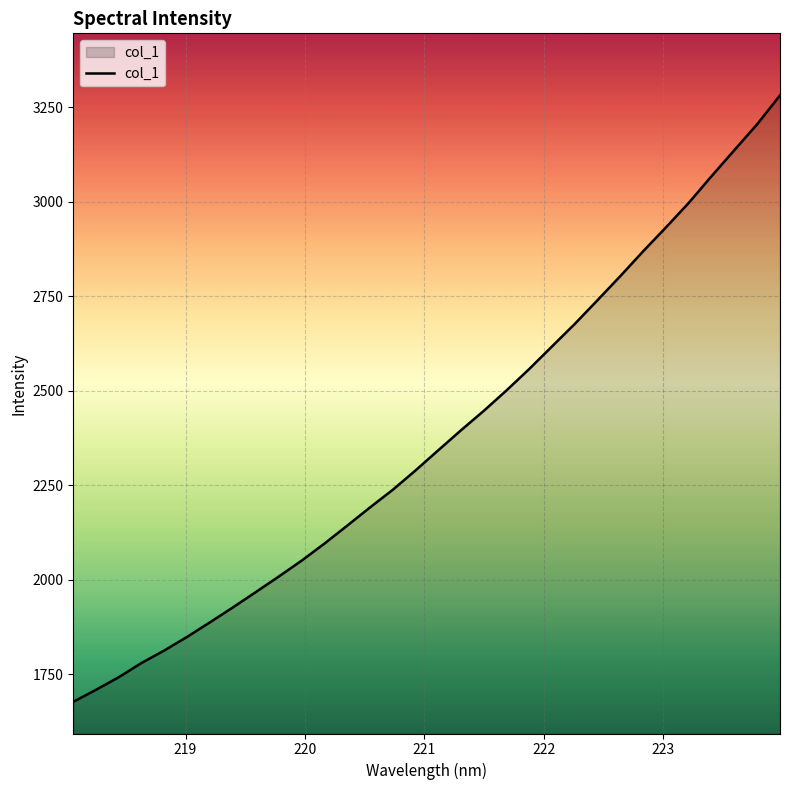

What is the maximum value shown in the chart?

3281.0